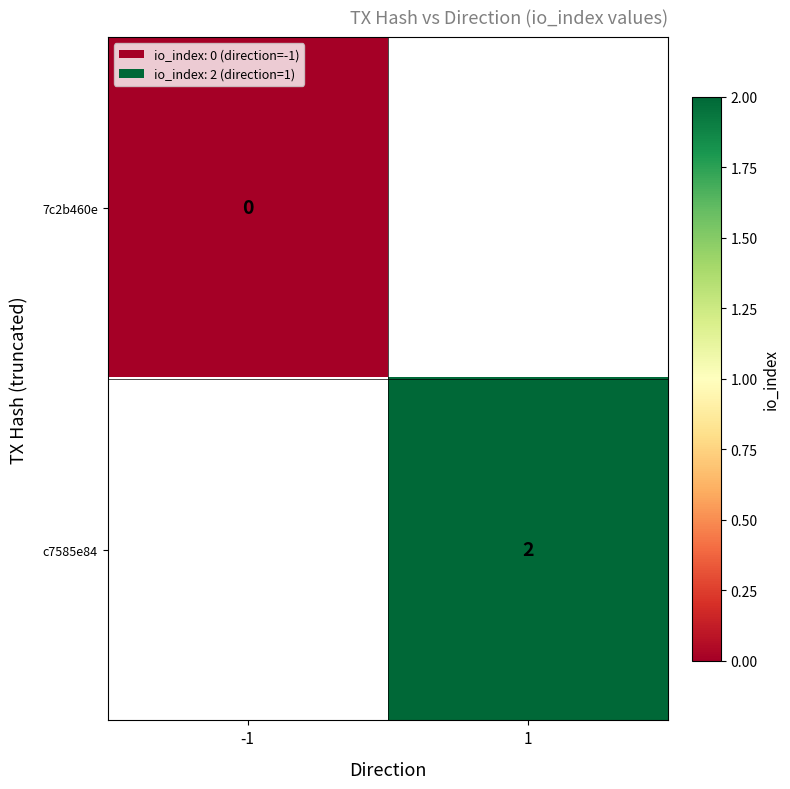

The value of c7585e84 at 1 is 3. True or false?

False